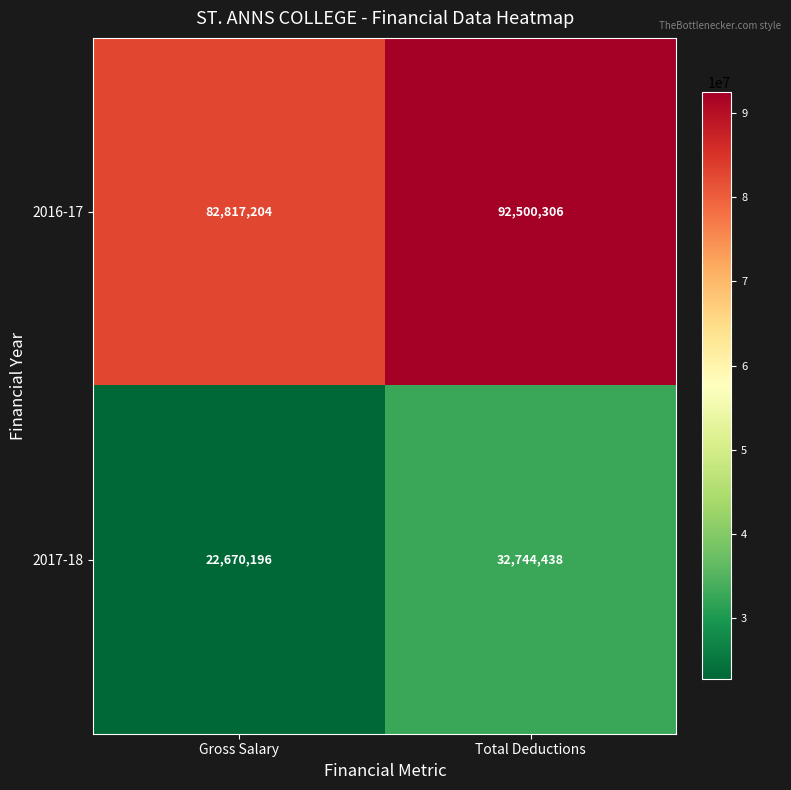

Between Gross Salary and Total Deductions, which series saw the biggest shift?

2017-18